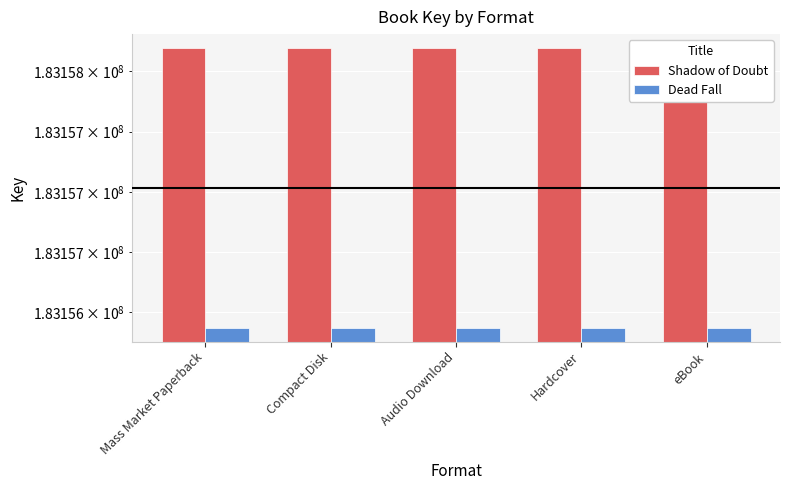

The Shadow of Doubt series shows 62890848 at Mass Market Paperback. True or false?

False